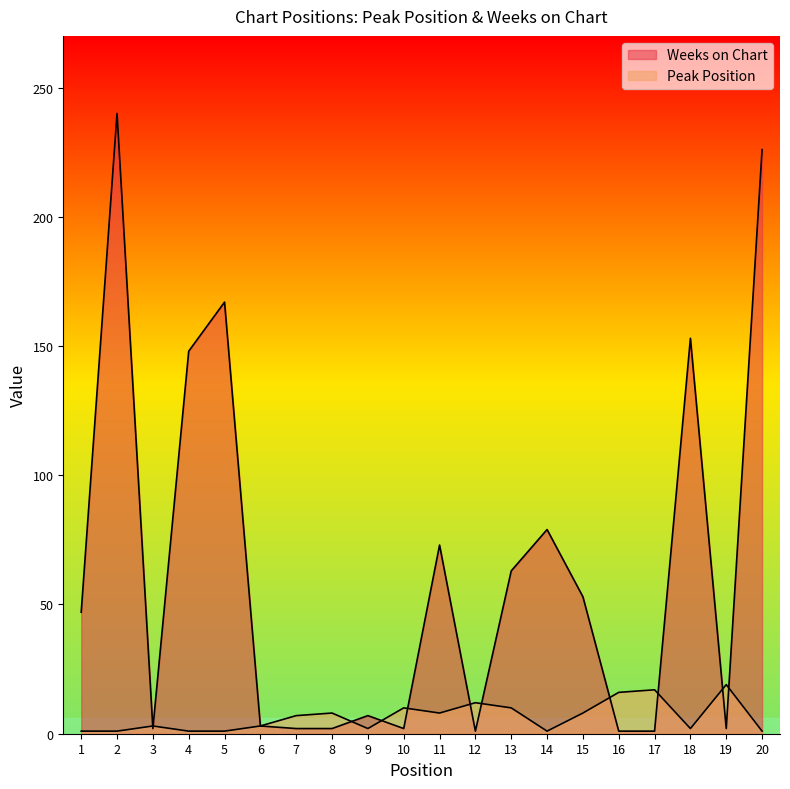

What is the average value of the Weeks on Chart series?

64